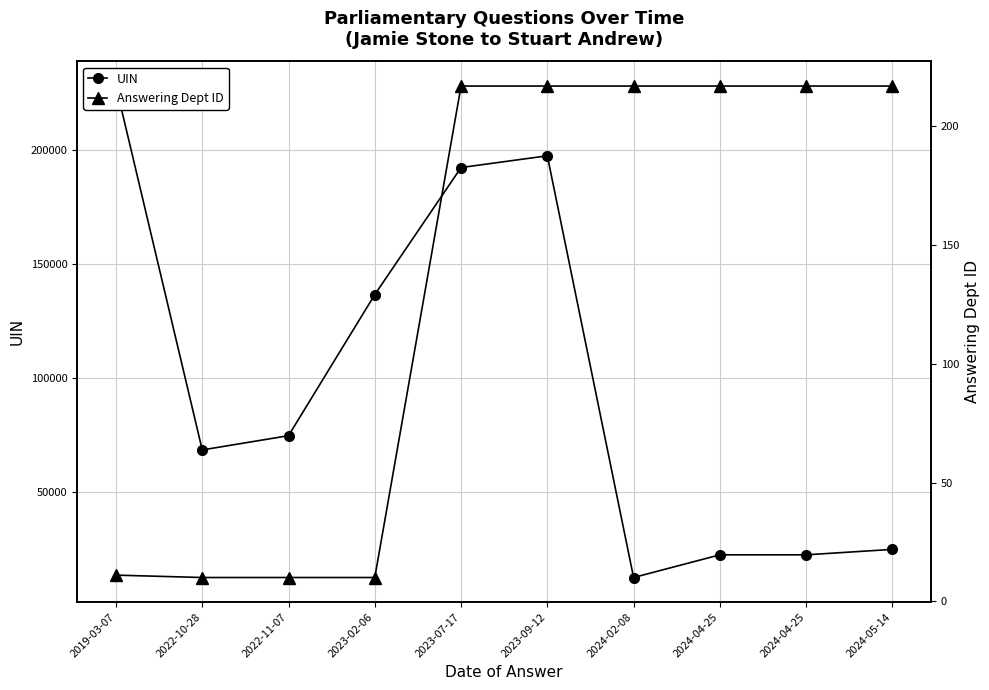

True or false: UIN and Answering Dept ID cross at least once.

False